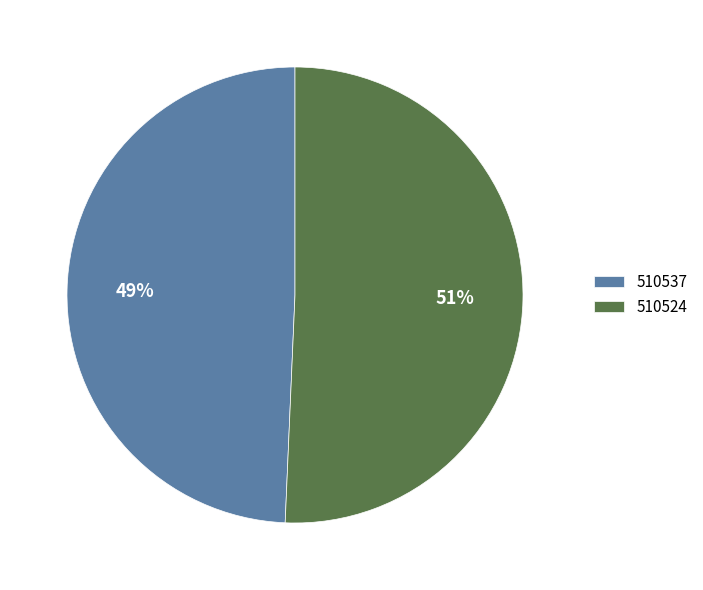

Does 510524 account for over 50% of the chart?

Yes